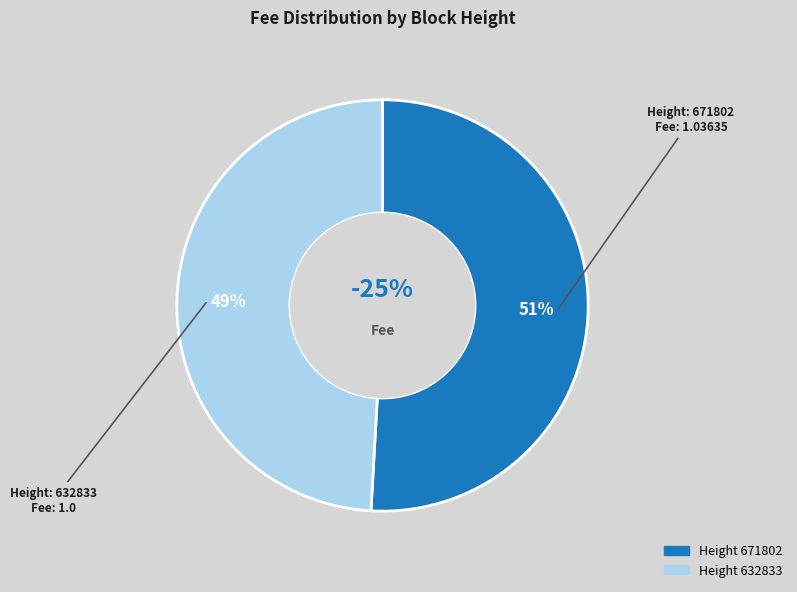

Which slice is the smallest?

632833